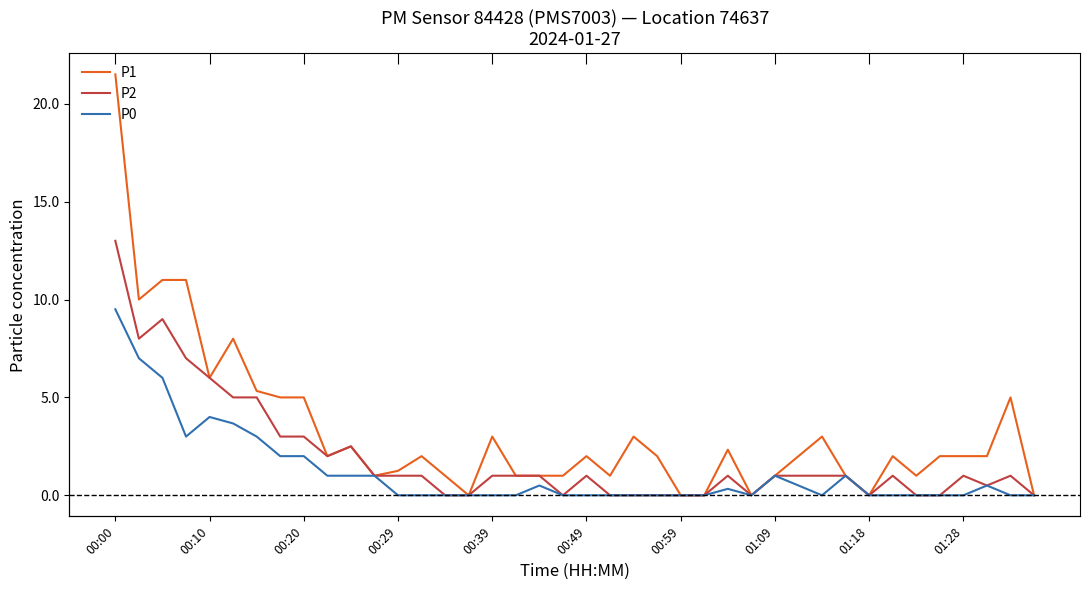

List the series in order of their overall mean, lowest first.

P0, P2, P1